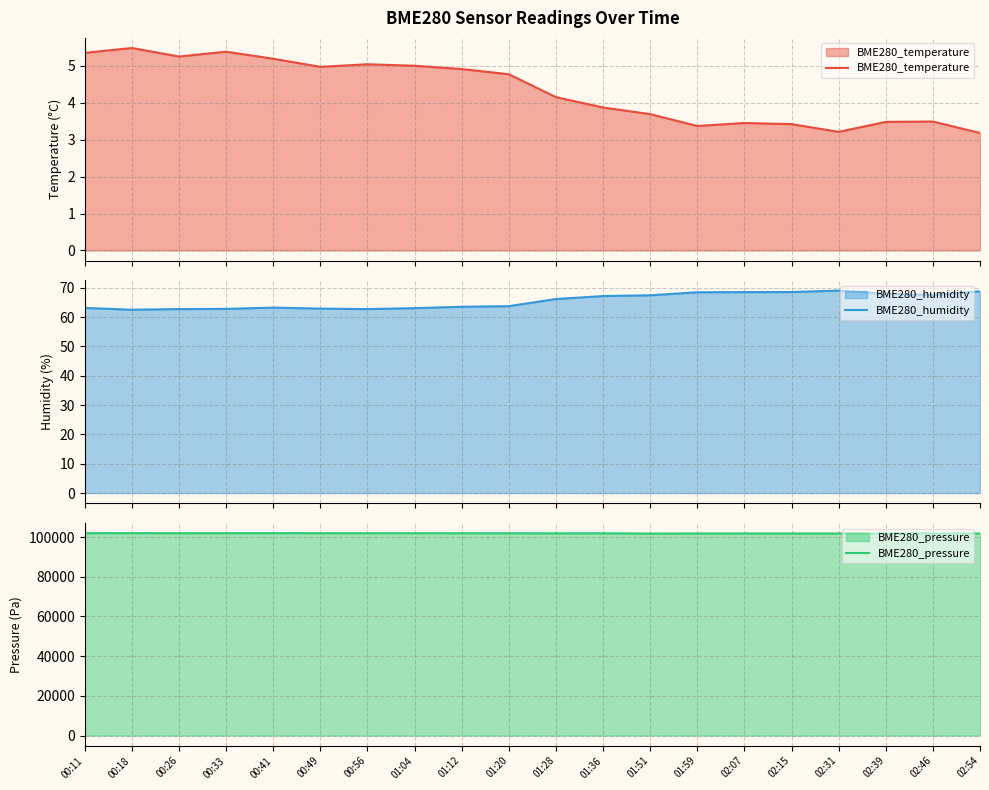

At which category does BME280_pressure reach its first local valley?

00:26